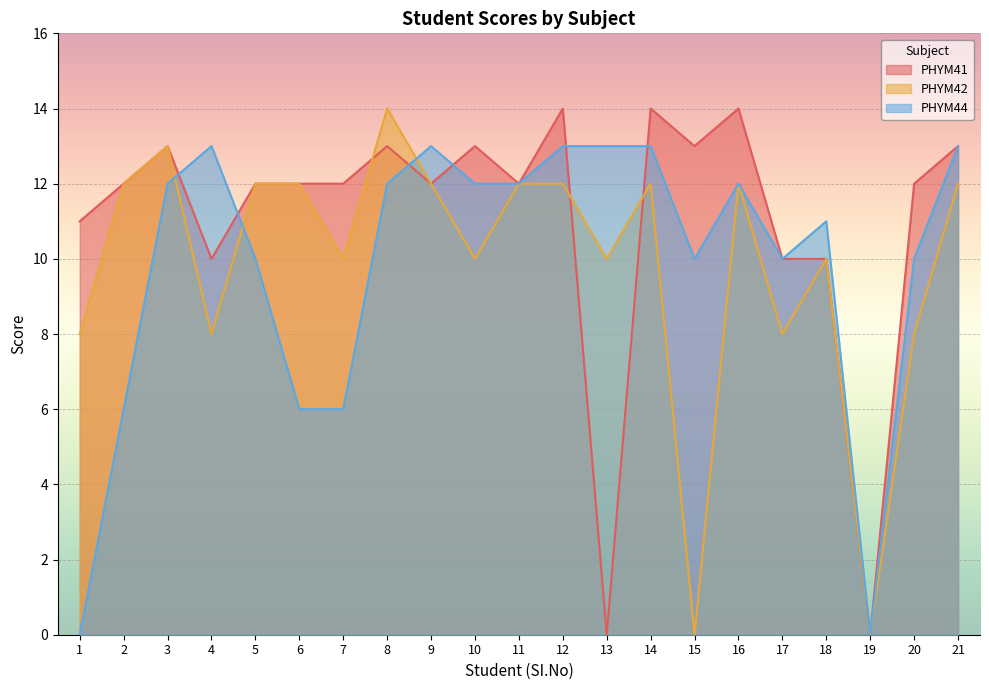

Where is PHYM42 nearest to the value 7?

1